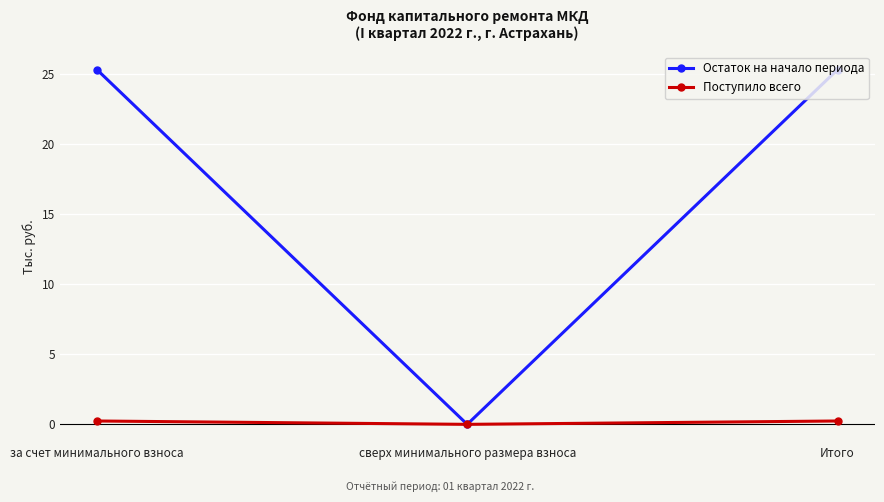

What are all the series names shown in the legend?

Остаток на начало периода, Поступило всего